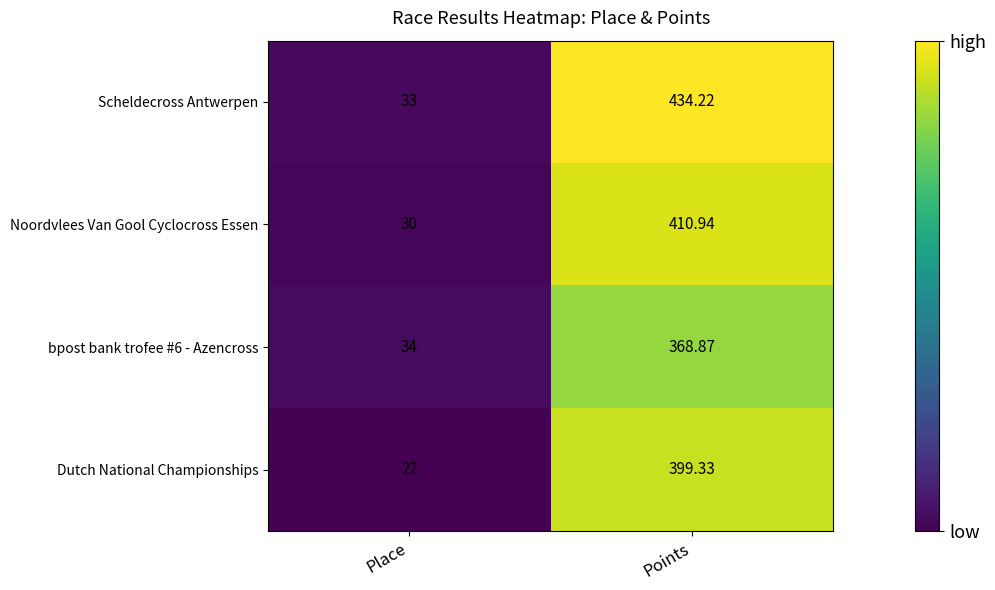

Where is bpost bank trofee #6 - Azencross nearest to the value 201?

Place